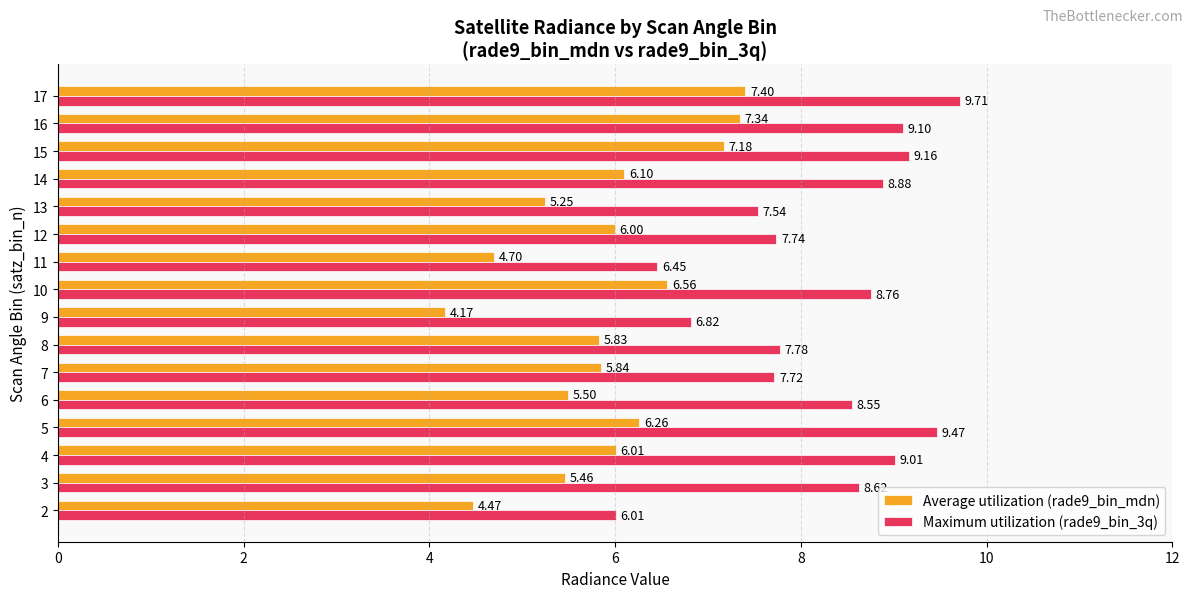

At which category does the chart reach its peak across all series?

17